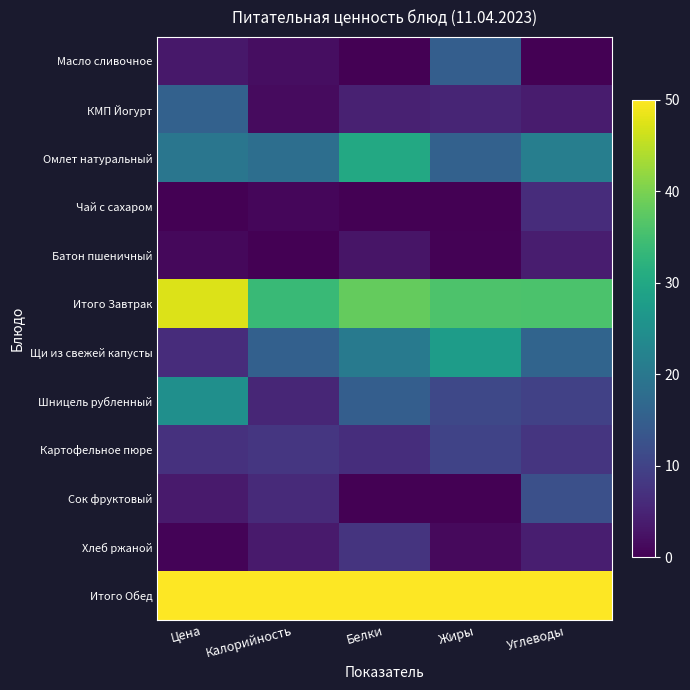

Reading right to left, what are all the values shown in this chart?

Масло сливочное: Углеводы=0.0	Жиры=15.0	Белки=0.1	Калорийность=1.8	Цена=3.3
КМП Йогурт: Углеводы=3.8	Жиры=5.2	Белки=4.6	Калорийность=1.5	Цена=15.5
Омлет натуральный: Углеводы=21.4	Жиры=15.4	Белки=30.1	Калорийность=18.1	Цена=19.6
Чай с сахаром: Углеводы=6.4	Жиры=0.0	Белки=0.0	Калорийность=0.8	Цена=0.0
Батон пшеничный: Углеводы=4.1	Жиры=0.4	Белки=2.9	Калорийность=0.0	Цена=1.2
Итого Завтрак: Углеводы=35.8	Жиры=36.1	Белки=38.1	Калорийность=34.0	Цена=47.4
Щи из свежей капусты: Углеводы=16.1	Жиры=27.7	Белки=20.7	Калорийность=15.3	Цена=6.3
Шницель рубленный: Углеводы=9.6	Жиры=10.9	Белки=15.0	Калорийность=5.4	Цена=24.8
Картофельное пюре: Углеводы=7.7	Жиры=10.1	Белки=6.5	Калорийность=8.0	Цена=7.1
Сок фруктовый: Углеводы=12.1	Жиры=0.0	Белки=0.0	Калорийность=5.9	Цена=3.6
Хлеб ржаной: Углеводы=4.2	Жиры=1.3	Белки=7.5	Калорийность=3.6	Цена=0.4
Итого Обед: Углеводы=50.0	Жиры=50.0	Белки=50.0	Калорийность=50.0	Цена=50.0